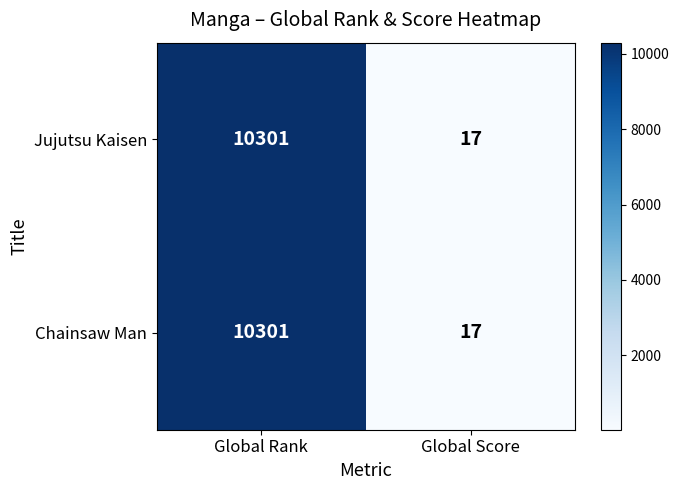

What is the difference between the maximum and minimum values in the Jujutsu Kaisen series?

10284